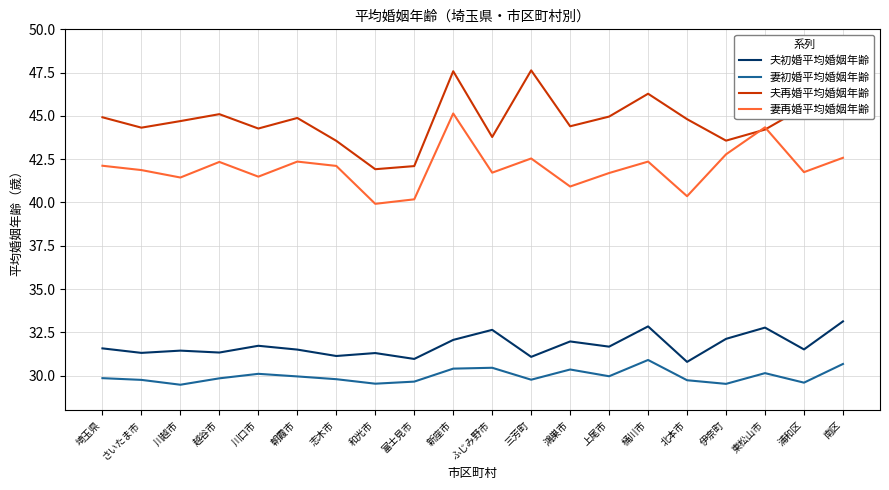

What are all the series names shown in the legend?

夫初婚平均婚姻年齢, 妻初婚平均婚姻年齢, 夫再婚平均婚姻年齢, 妻再婚平均婚姻年齢